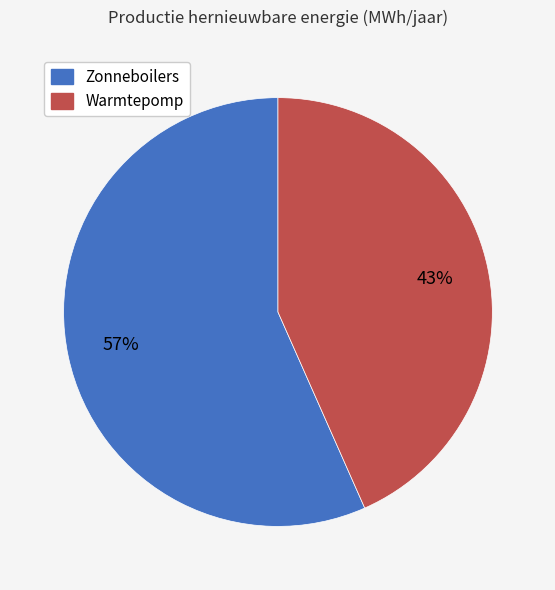

Is Warmtepomp the majority of the pie?

No